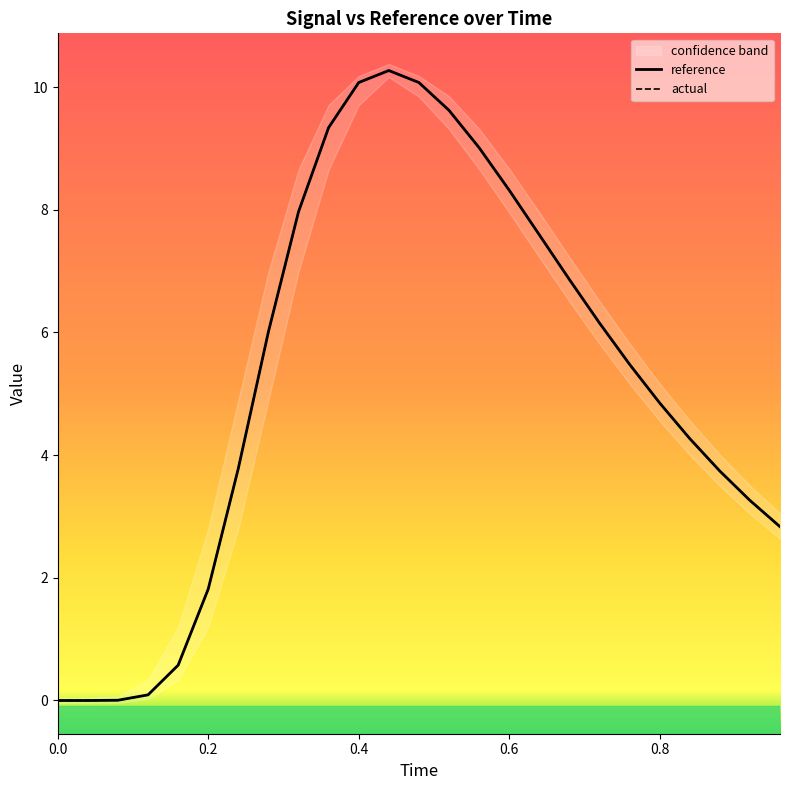

How many interior local peaks does the actual series have?

1